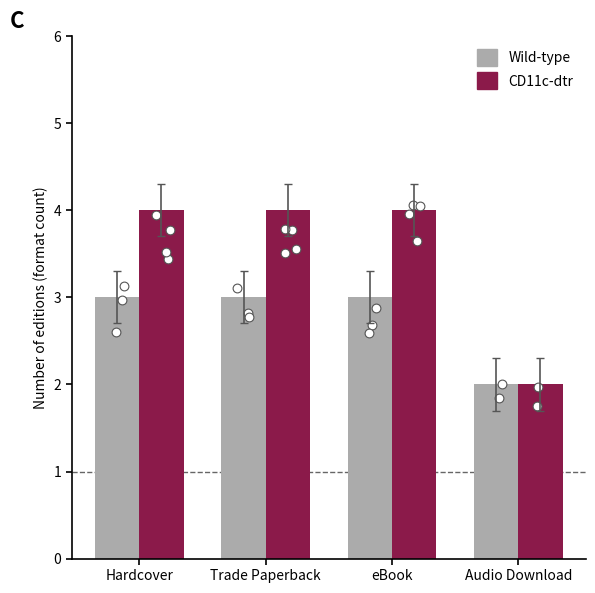

What are all the series names shown in the legend?

Wild-type, CD11c-dtr